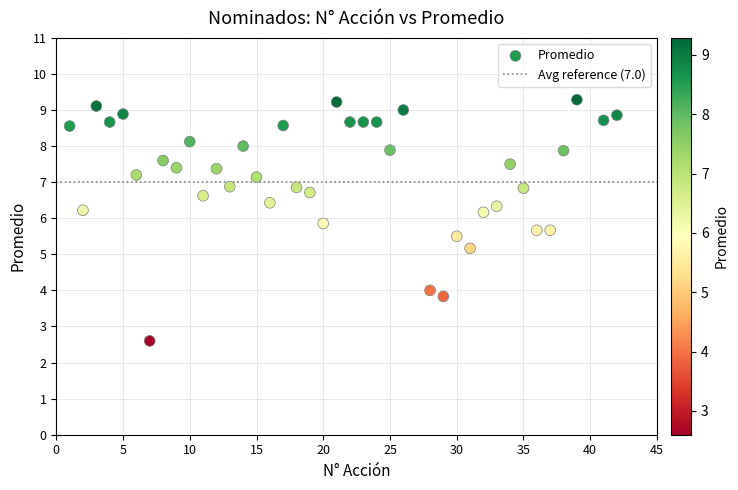

What Y value in the scatter plot is closest to 5?

5.2